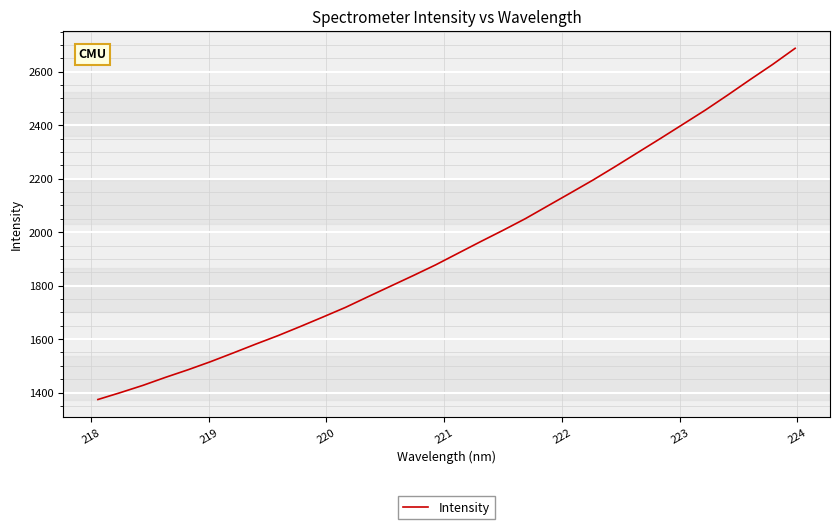

What is the difference between the second highest and second lowest values?

1227.6